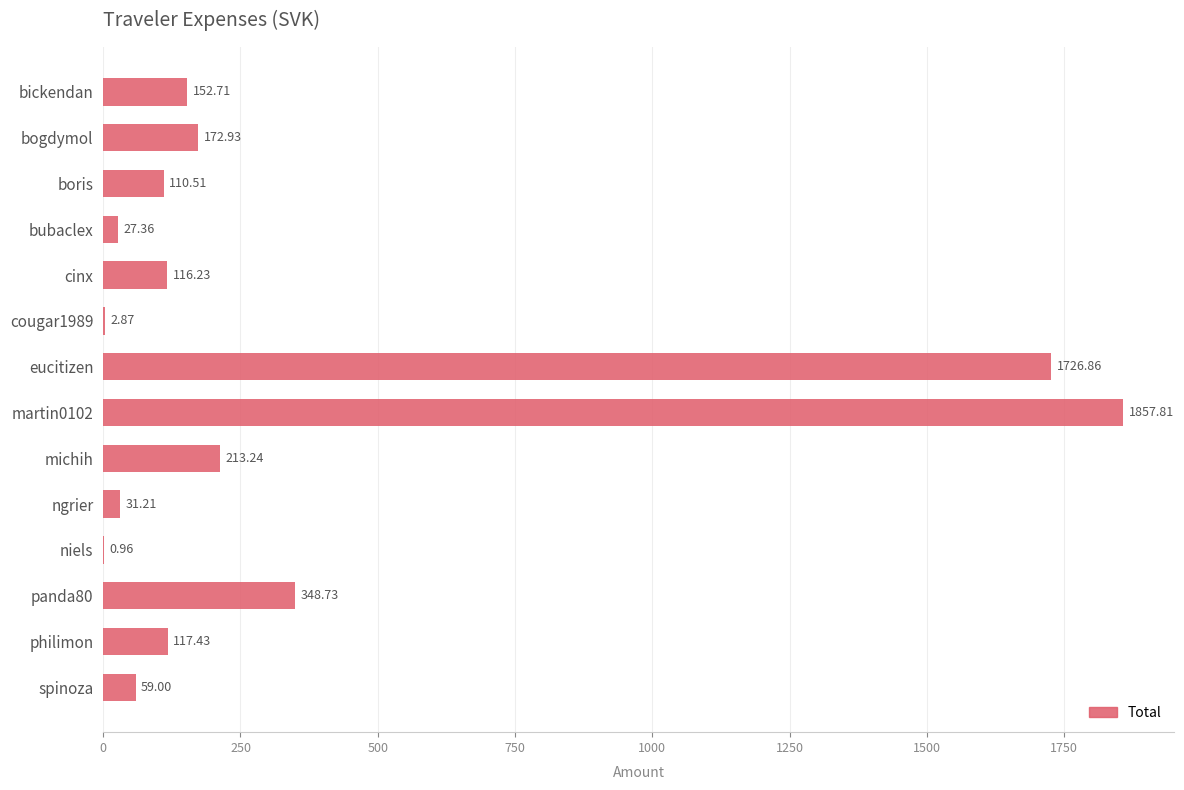

What is the sum of the values at bickendan and michih?

366.0